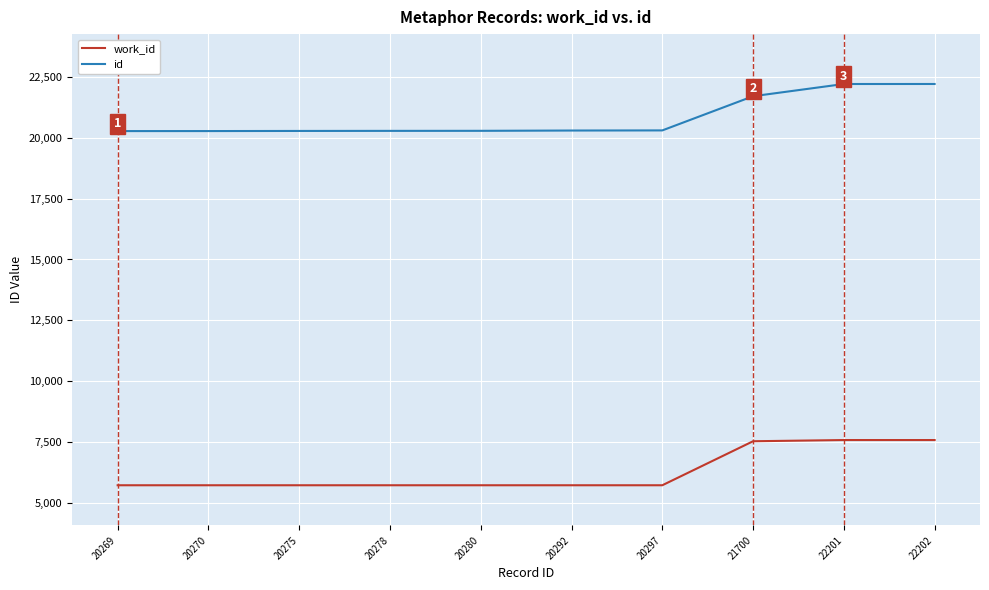

Rank the series by their maximum value, from lowest to highest.

work_id, id